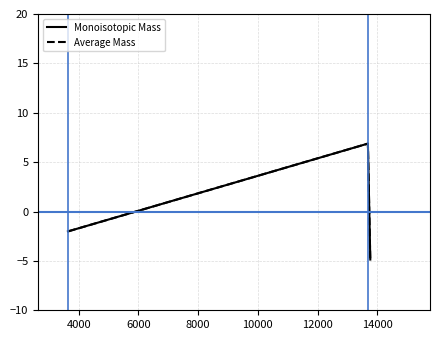

How many lines are shown in the chart?

2